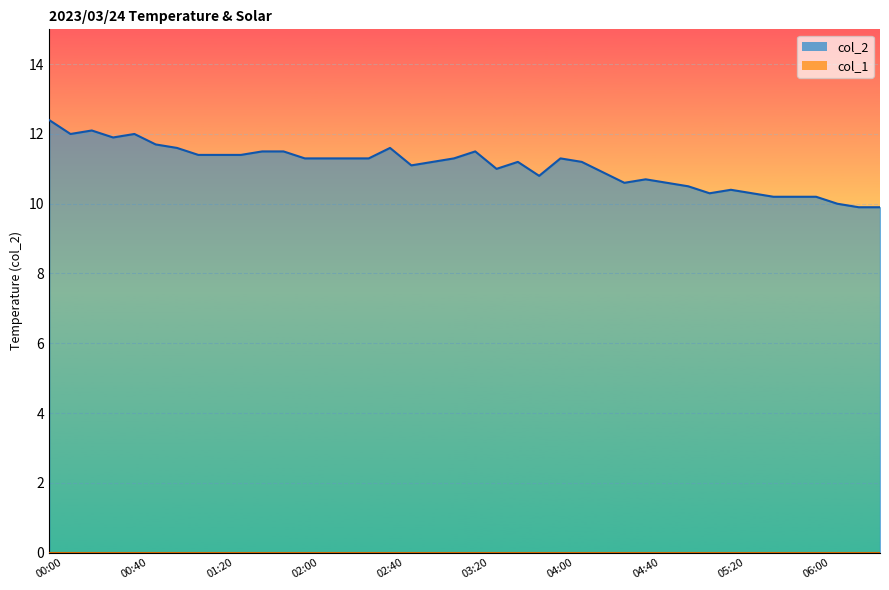

Where is the first local maximum?

00:20